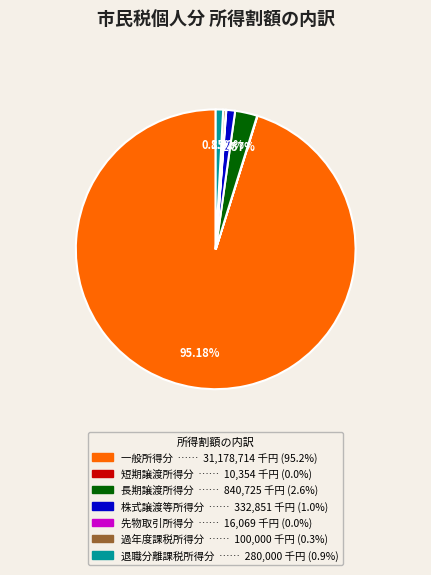

Which category has the biggest portion of the pie?

一般所得分